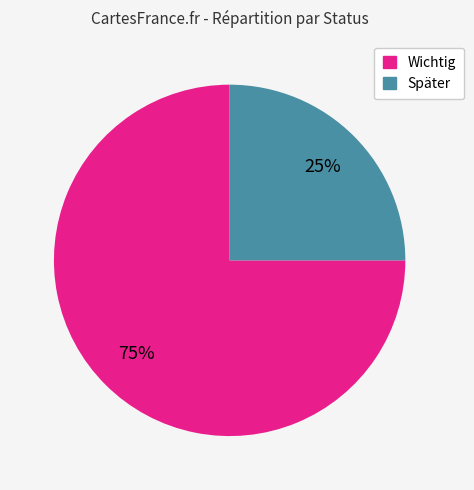

To the nearest percent, what is the difference between the Später and Wichtig slice percentages?

50%